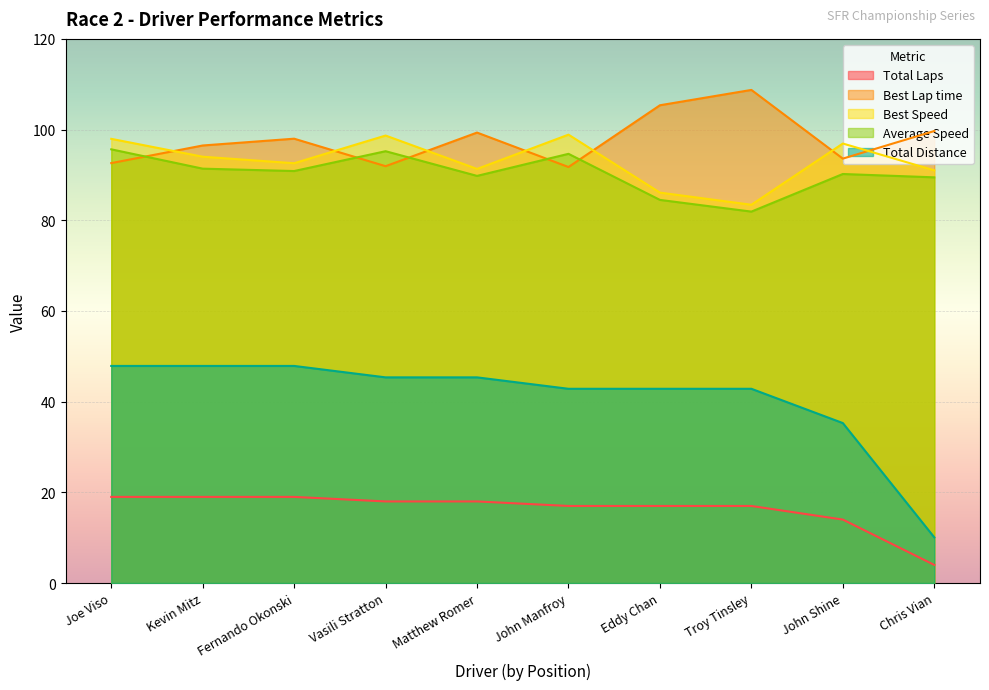

List the series in order of their peak value, highest first.

Best Lap time, Best Speed, Average Speed, Total Distance, Total Laps